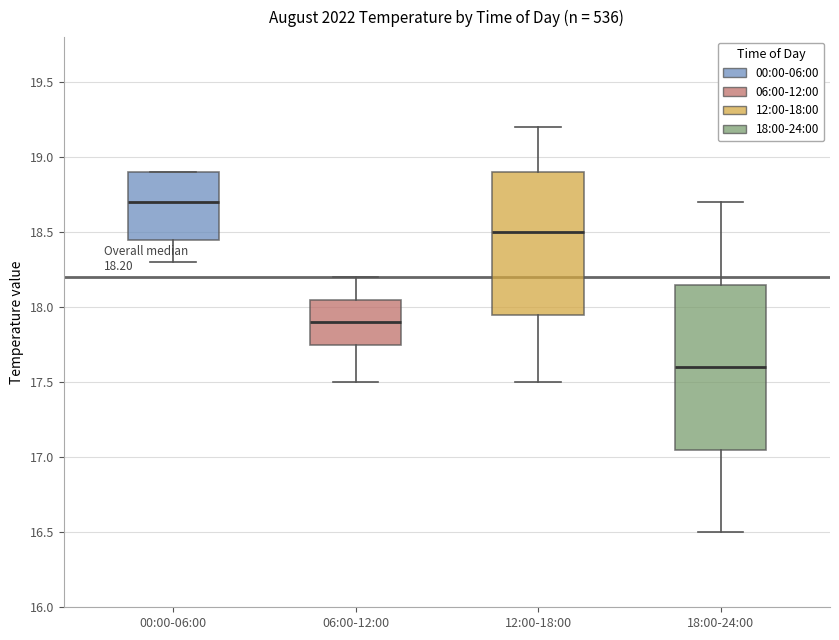

Which box has the lowest median line?

18:00-24:00